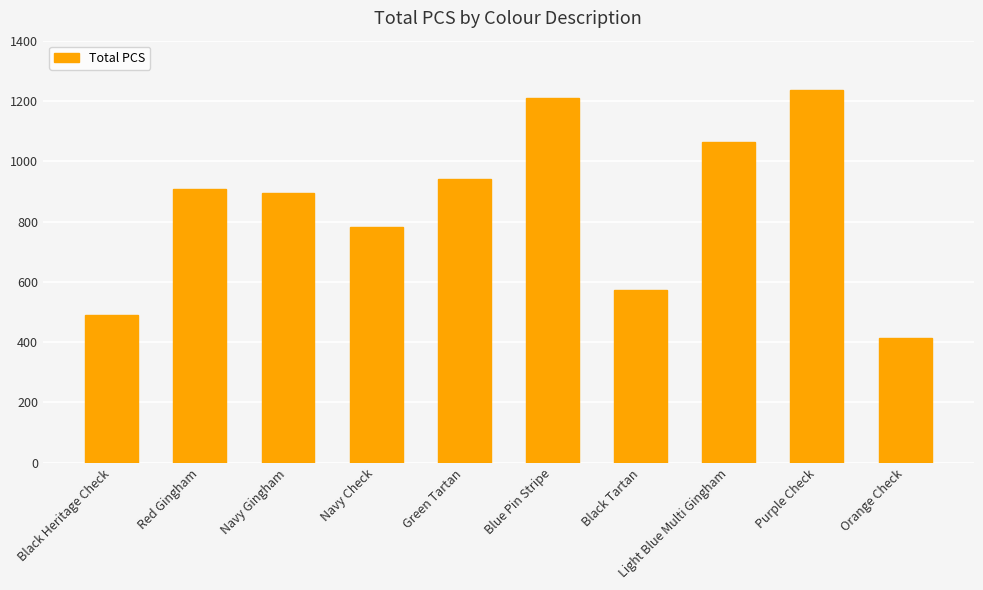

What is the label of the 8th bar from the right?

Navy Gingham